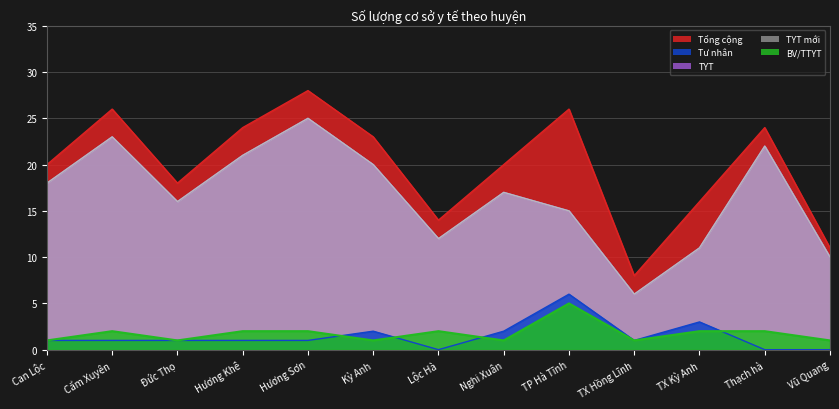

What is the difference between the maximum and second lowest values in the Tư nhân series?

6